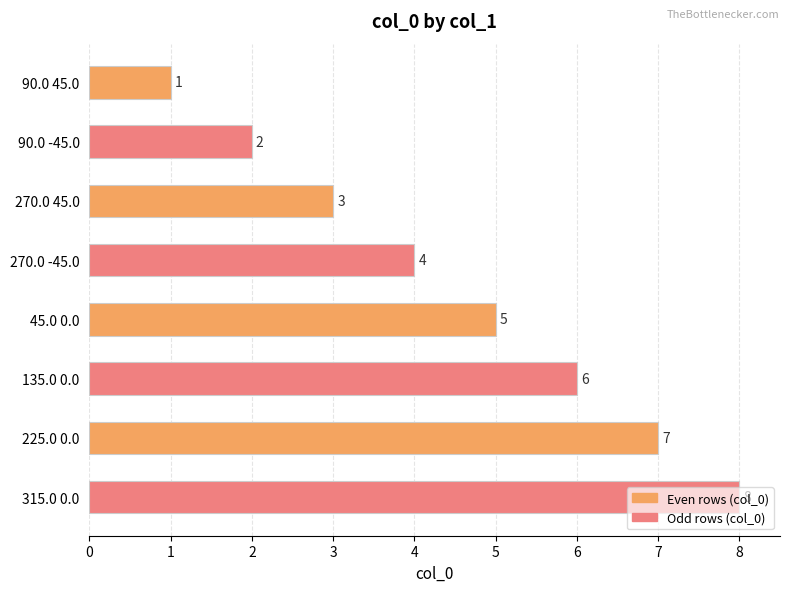

What is the difference between the values at 135.0 0.0 and 270.0 45.0?

3